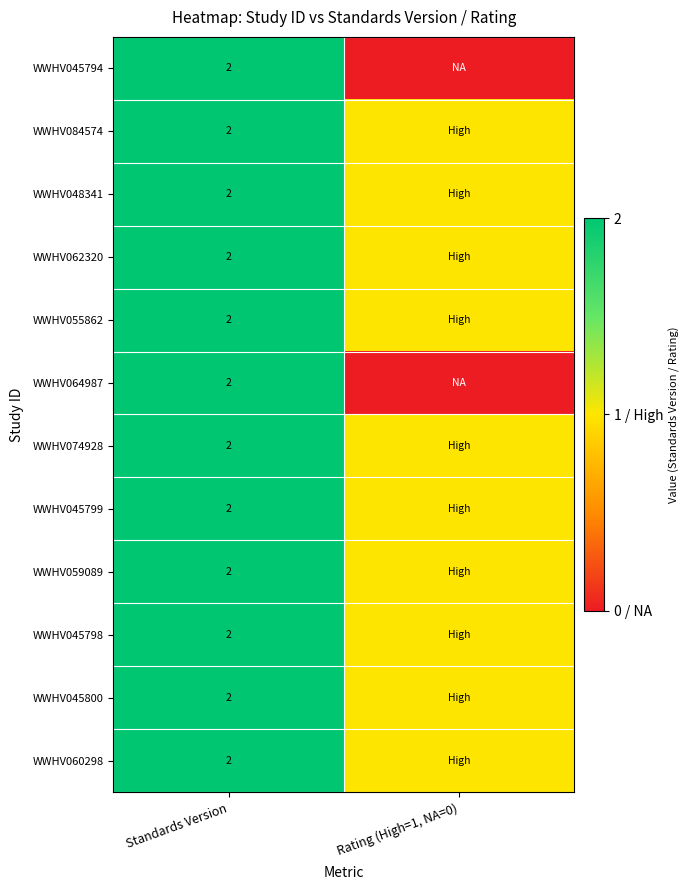

True or false: WWHV045794 has a value of 1 at Standards Version.

False